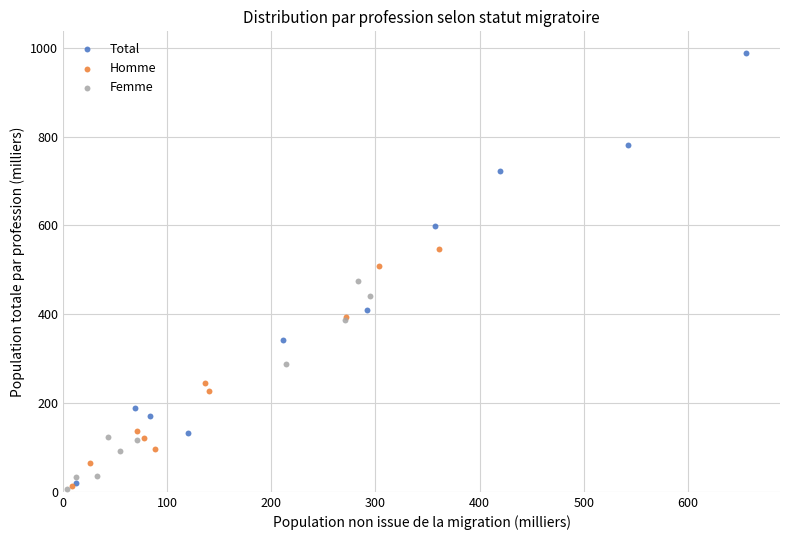

Which series contains the highest Y value?

Total